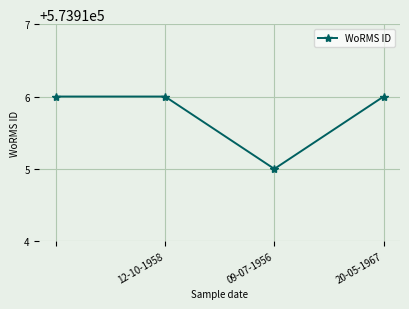

What is the minimum value shown in the chart?

573915